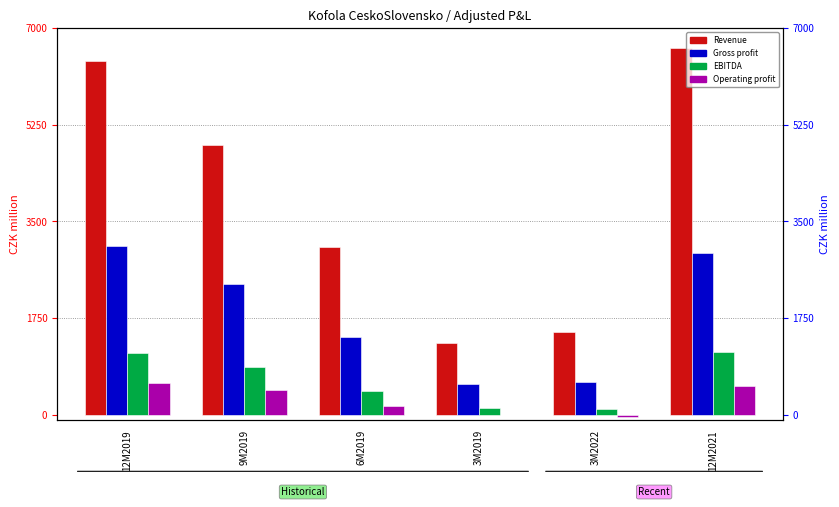

Rank the series at 6M2019 from highest to lowest value.

Revenue, Gross profit, EBITDA, Operating profit